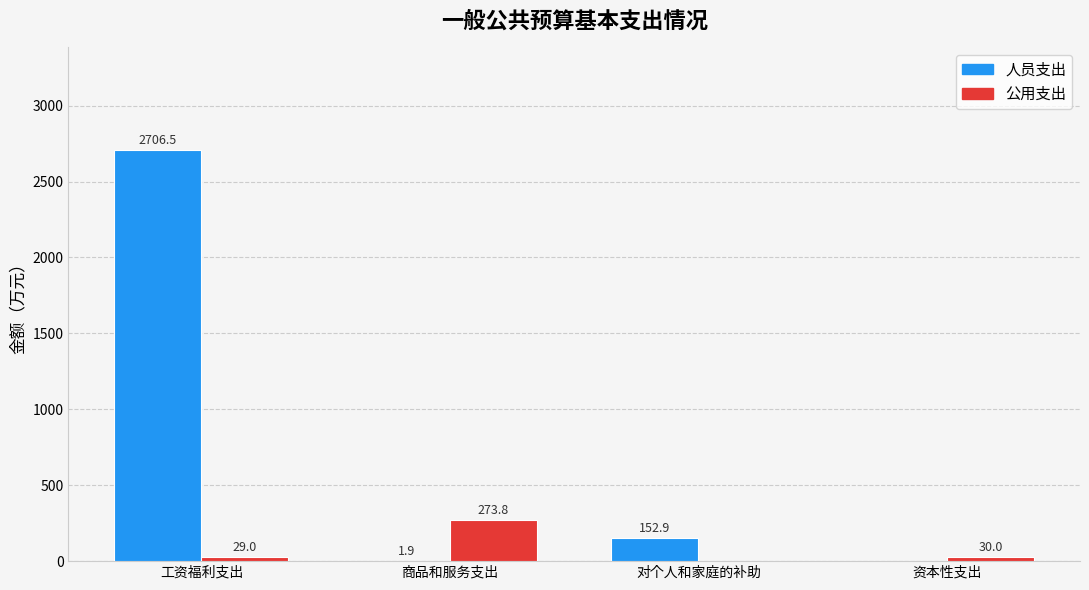

What is the sum of all 公用支出 values?

332.8